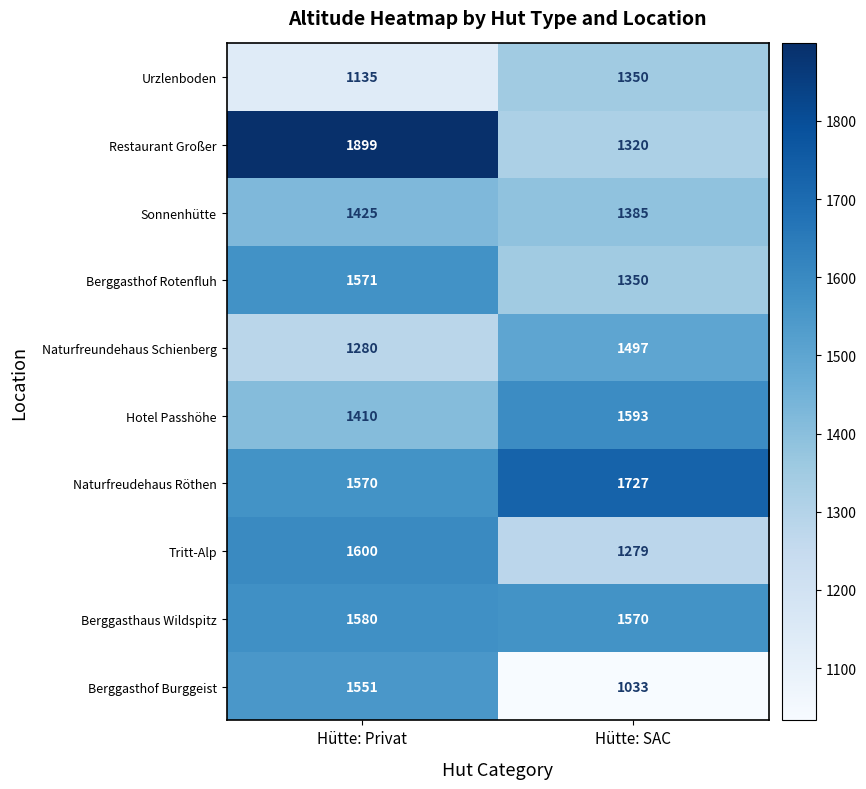

What is the average value of the Sonnenhütte series?

1405